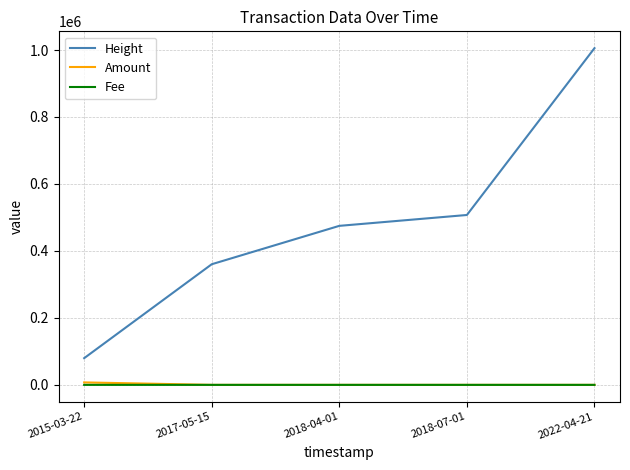

True or false: Fee and Height intersect in this chart.

False